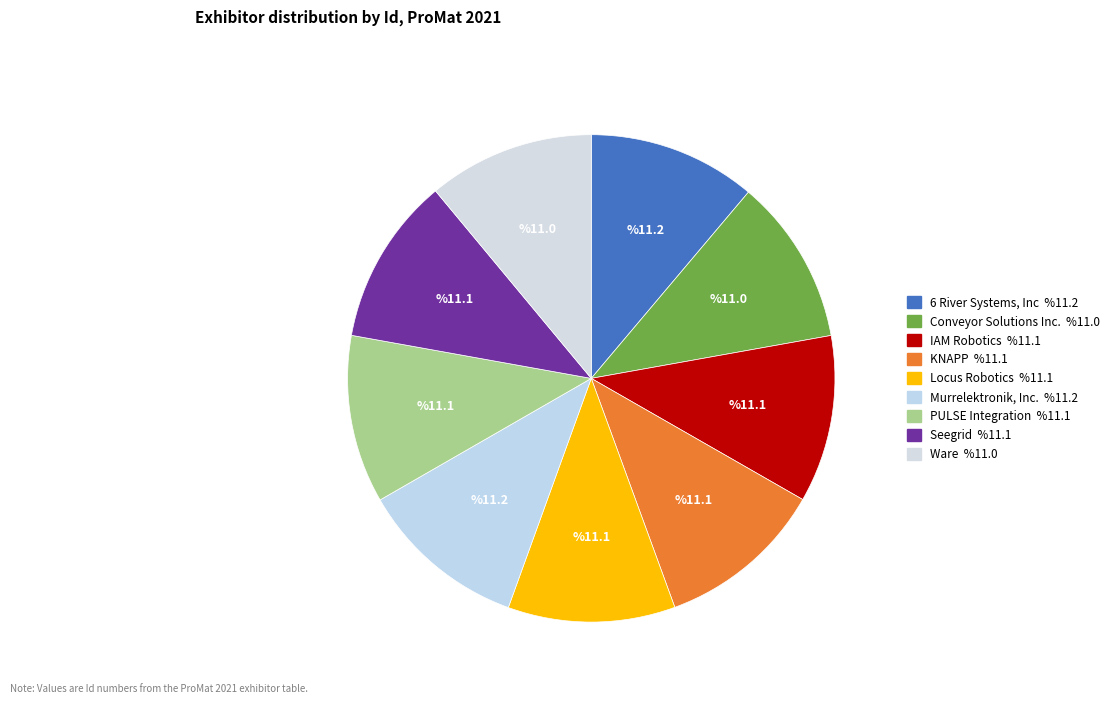

True or false: 6 River Systems, Inc accounts for 4% of the total.

False